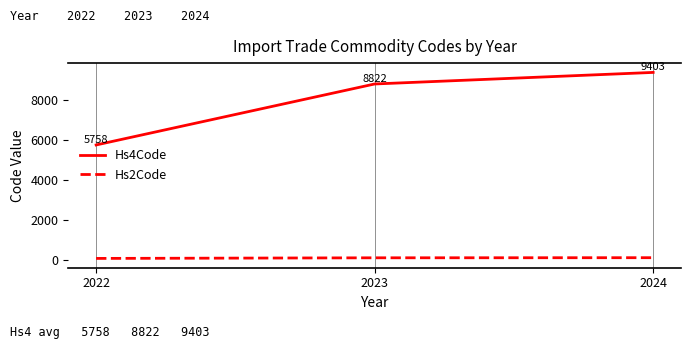

Between 2023 and 2024, which series saw the biggest shift?

Hs4Code